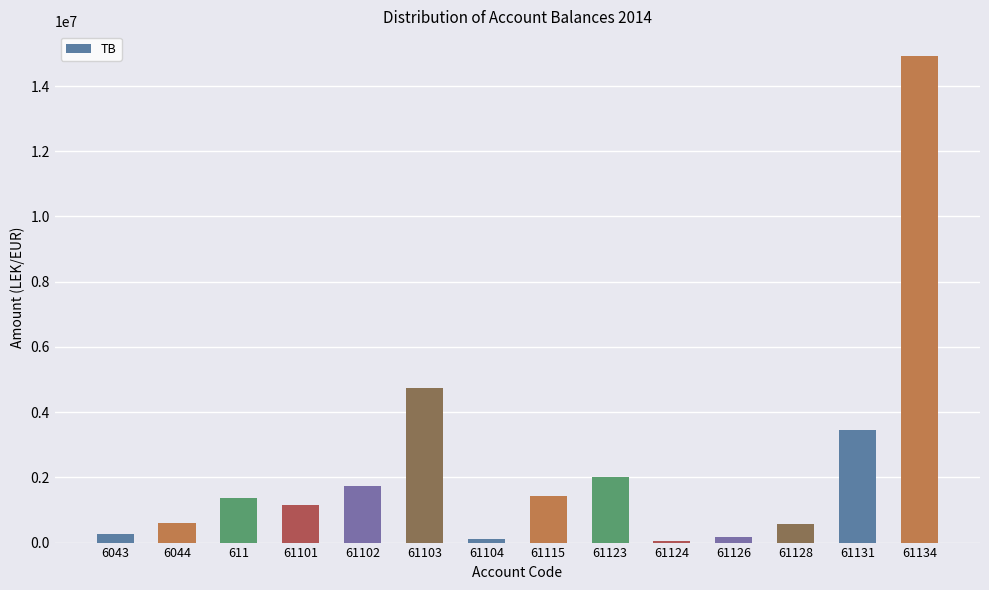

What is the difference between the second highest and second lowest values?

4629166.9